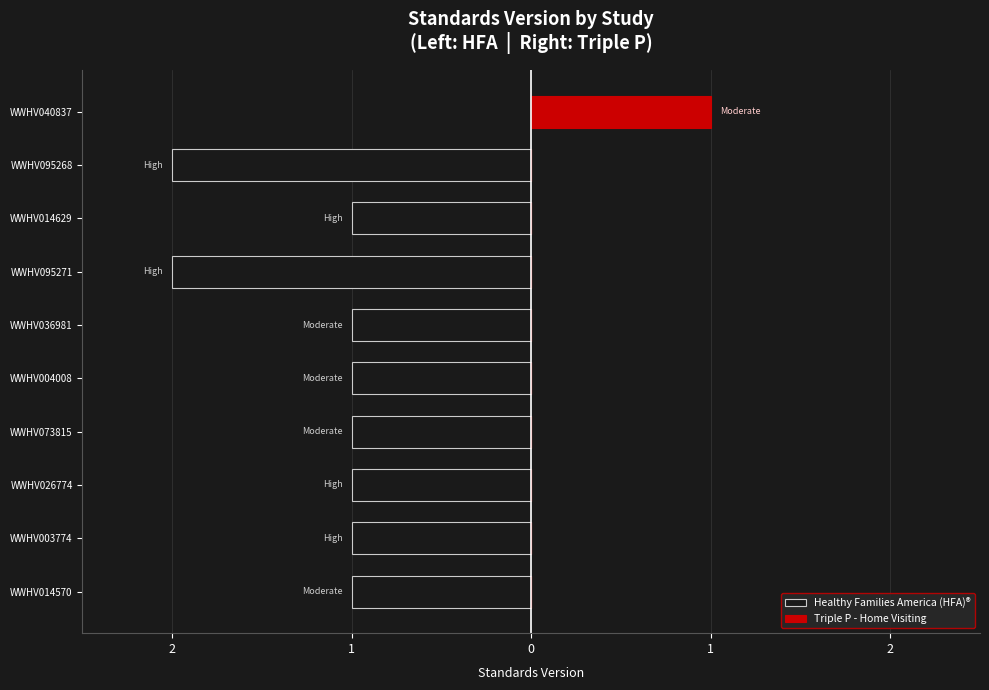

What is the maximum value shown in the chart?

1